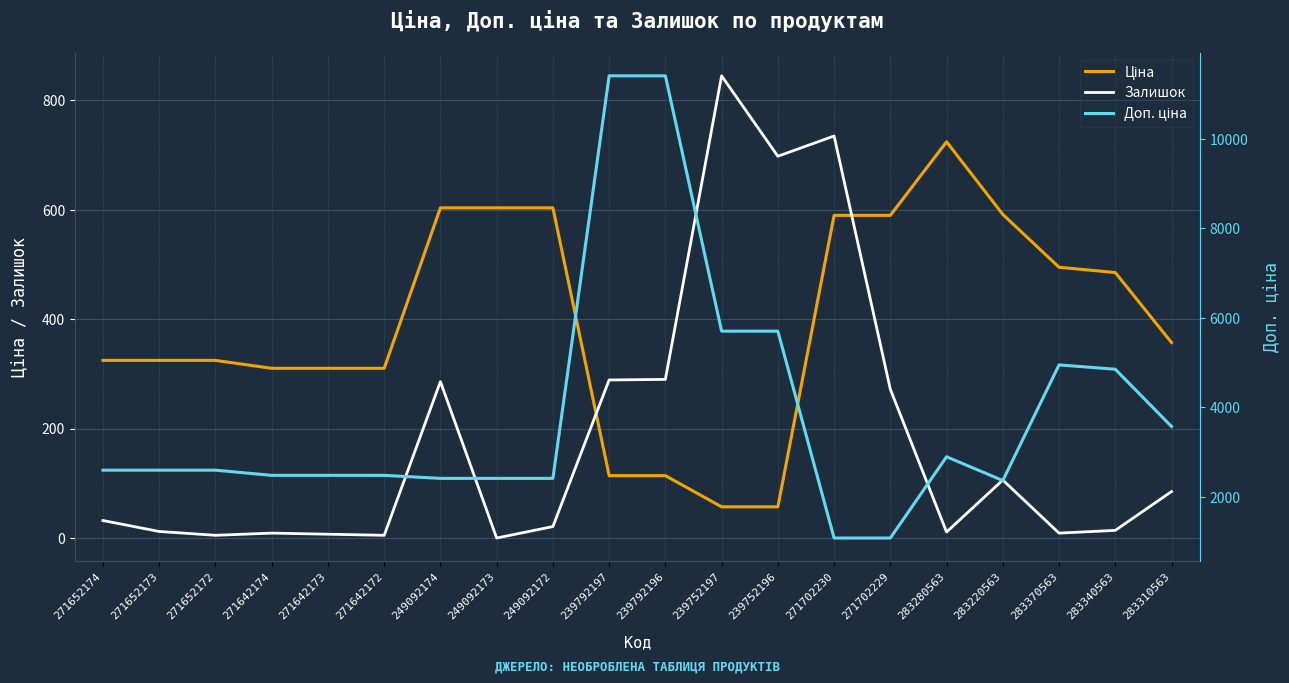

What is the difference between the highest and lowest values at 249092172?

2393.8